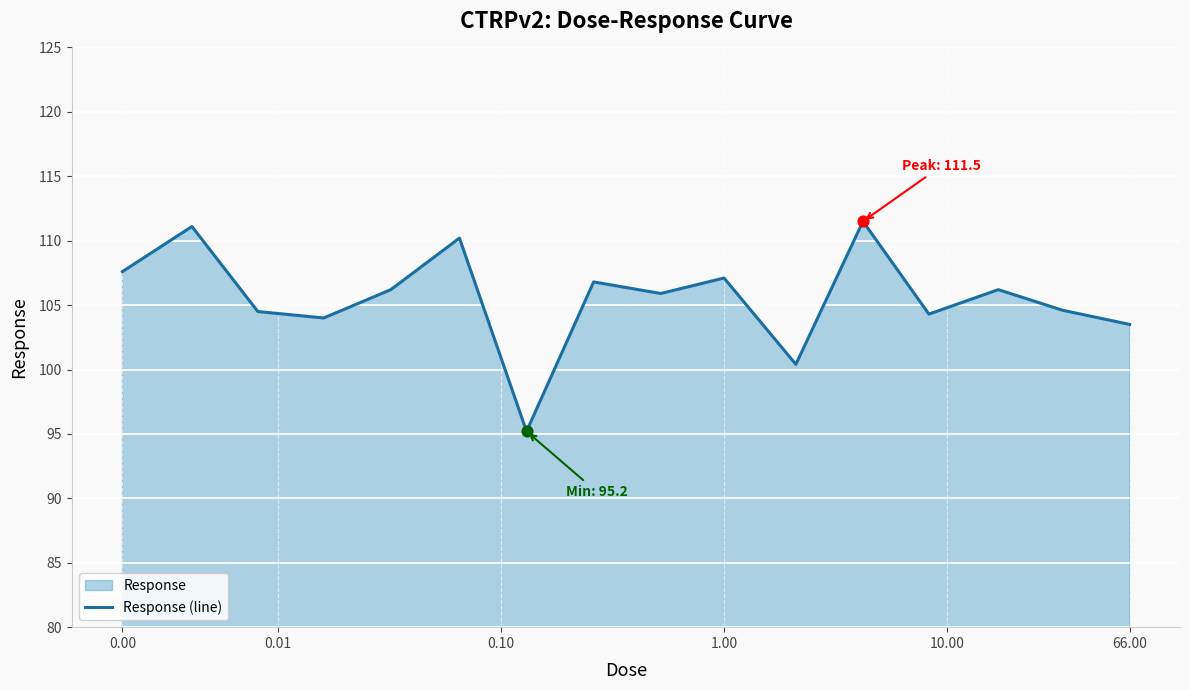

What is the maximum value shown in the chart?

111.5